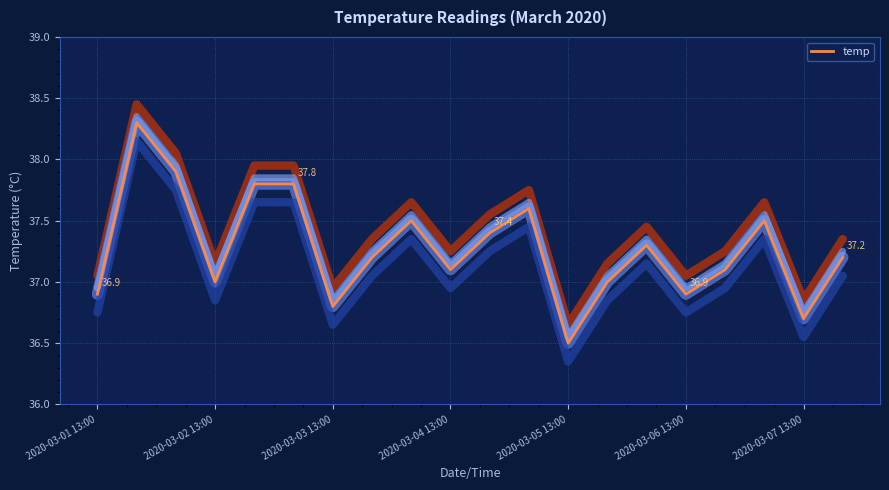

Between 8 and 12, which series saw the biggest shift?

temp (offset +0.00)